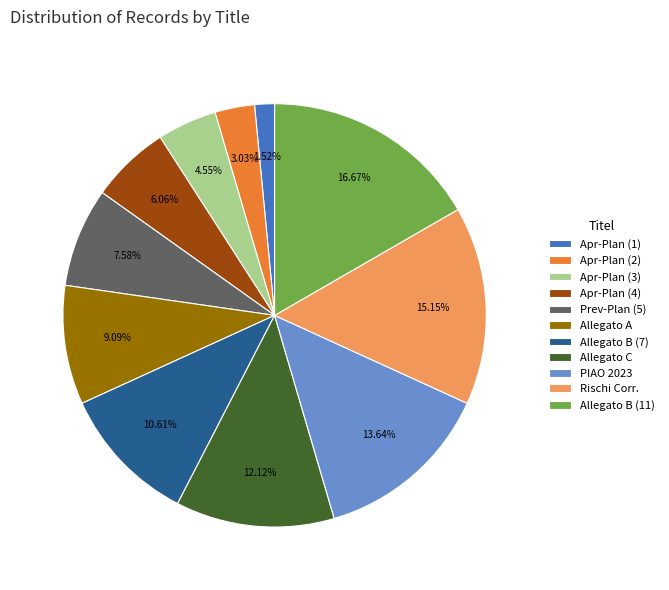

Does any single category account for the majority?

No